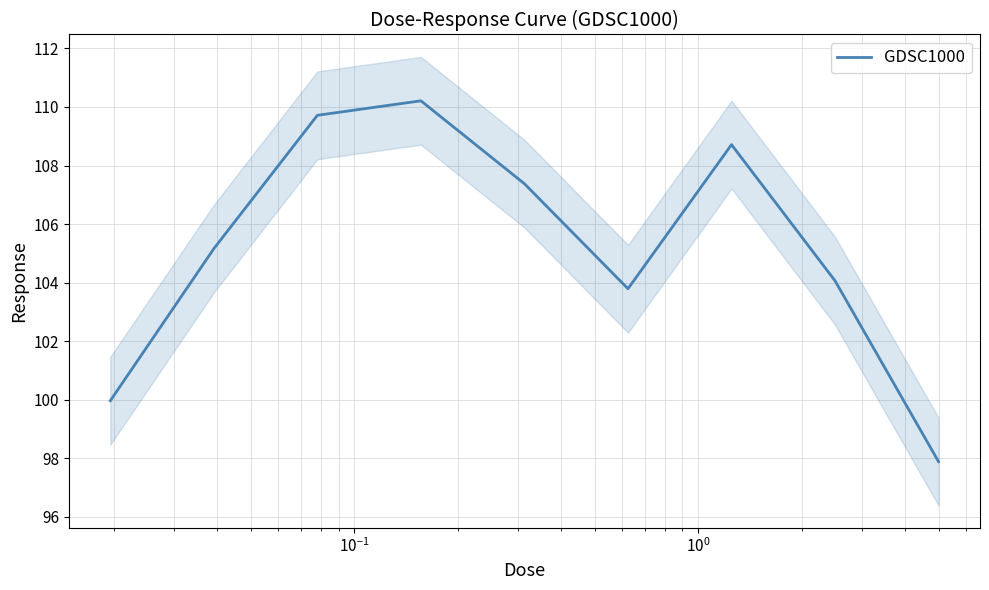

How many points are lower than both their immediate neighbors (excluding endpoints)?

1